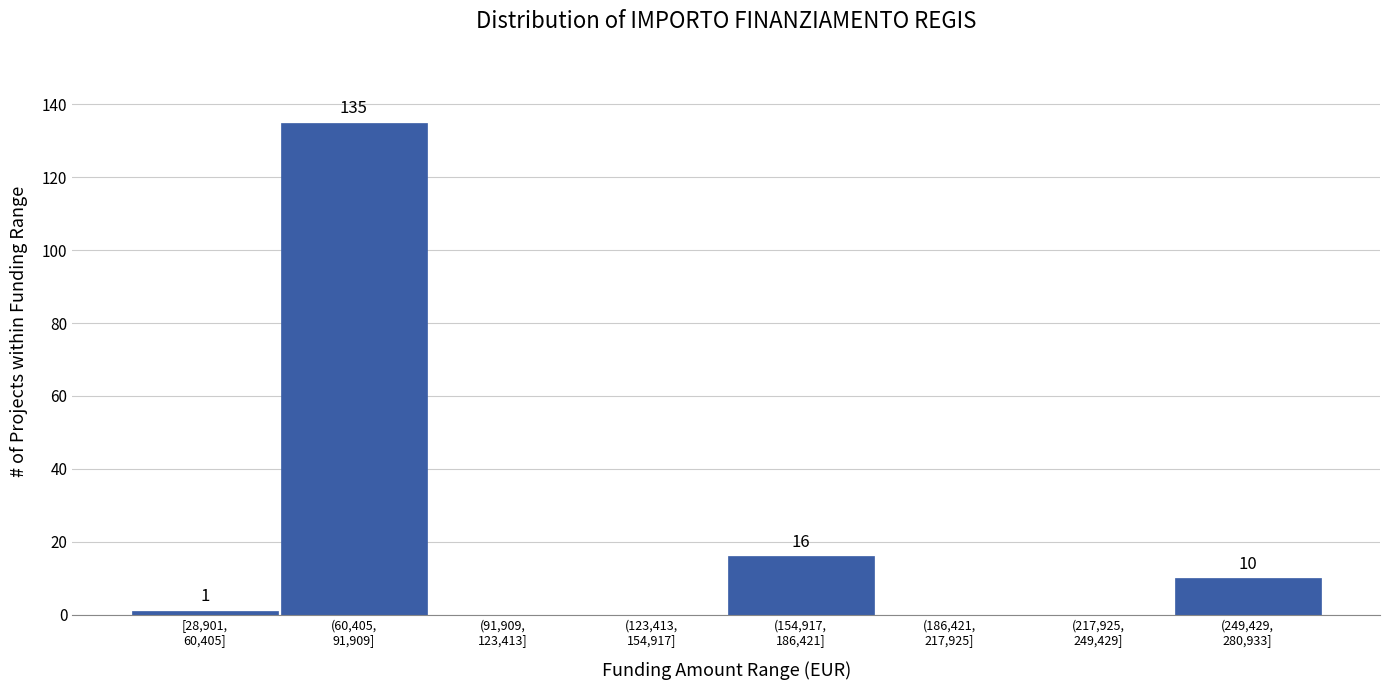

What is the sum of all values?

162